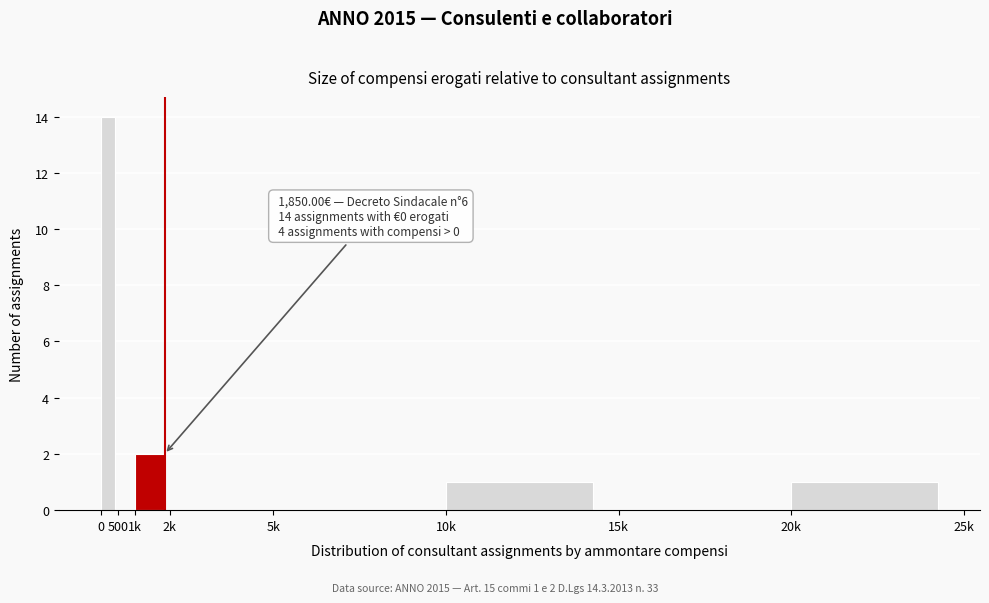

Reading left to right, transcribe all the data shown in this chart.

0=14	500=0	1k=2	2k=0	5k=0	10k=1	15k=0	20k=1